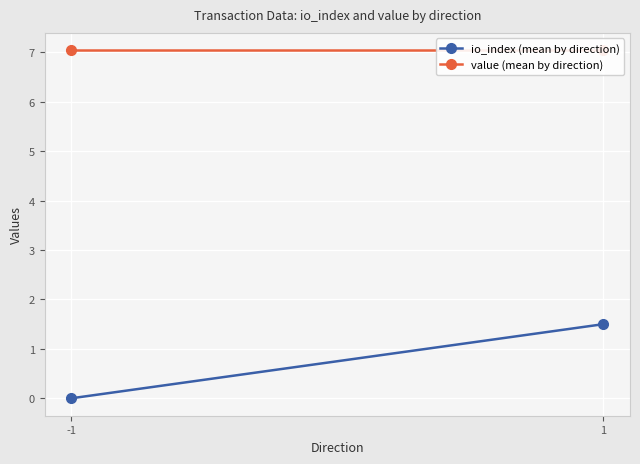

Between 1 and -1, which is larger?

1